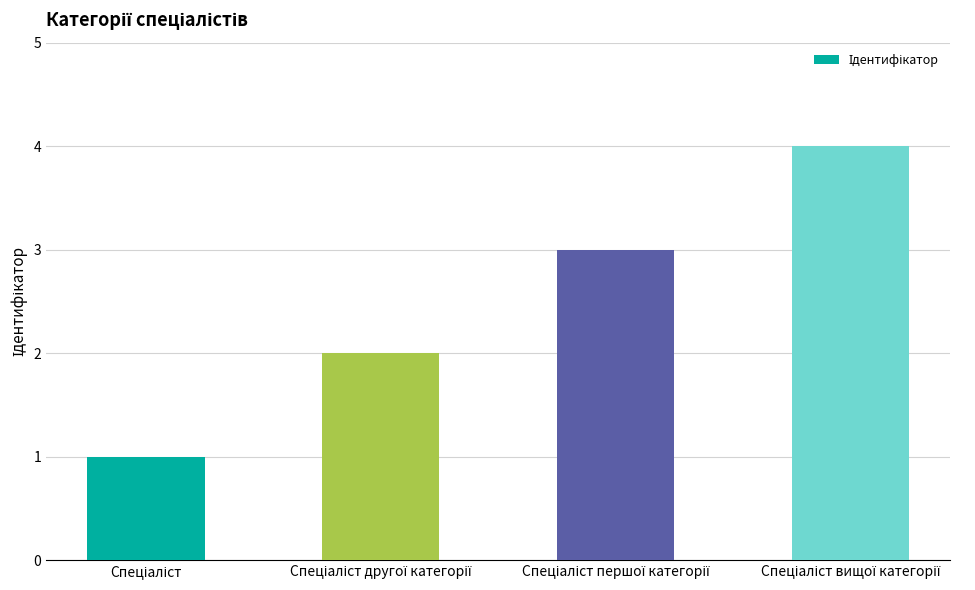

What is the maximum value shown in the chart?

4